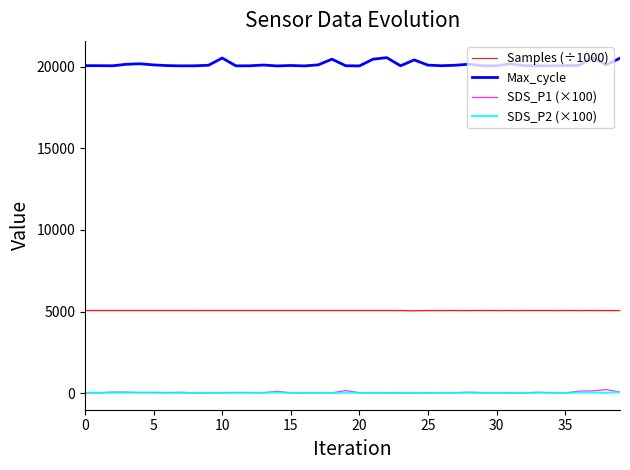

What is the total value across all series at 25?

25251.5